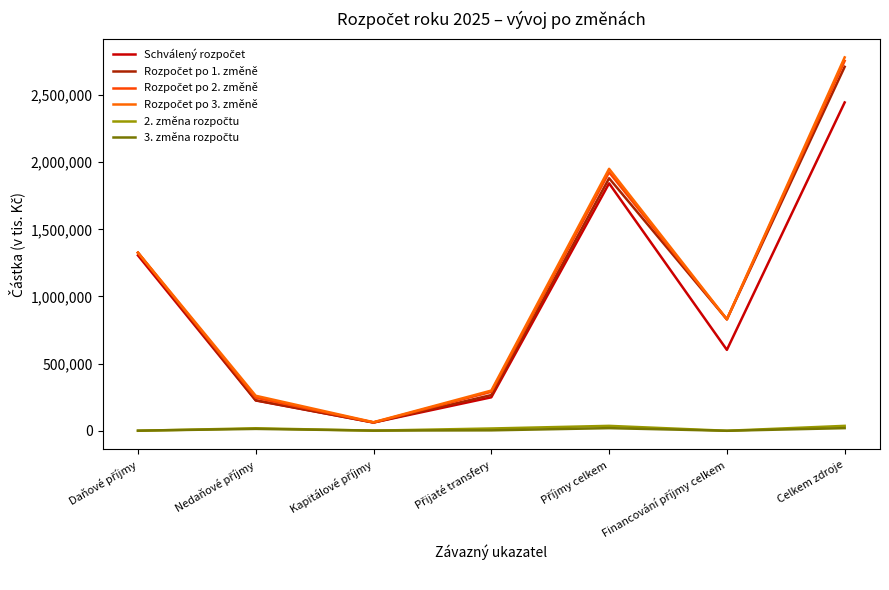

True or false: Rozpočet po 1. změně has more than 2 interior local peaks.

False